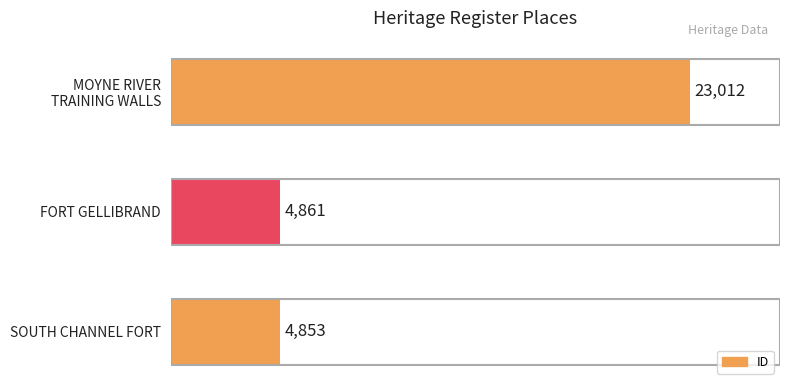

Approximately how many times larger is the value at SOUTH CHANNEL FORT compared to FORT GELLIBRAND?

1.0